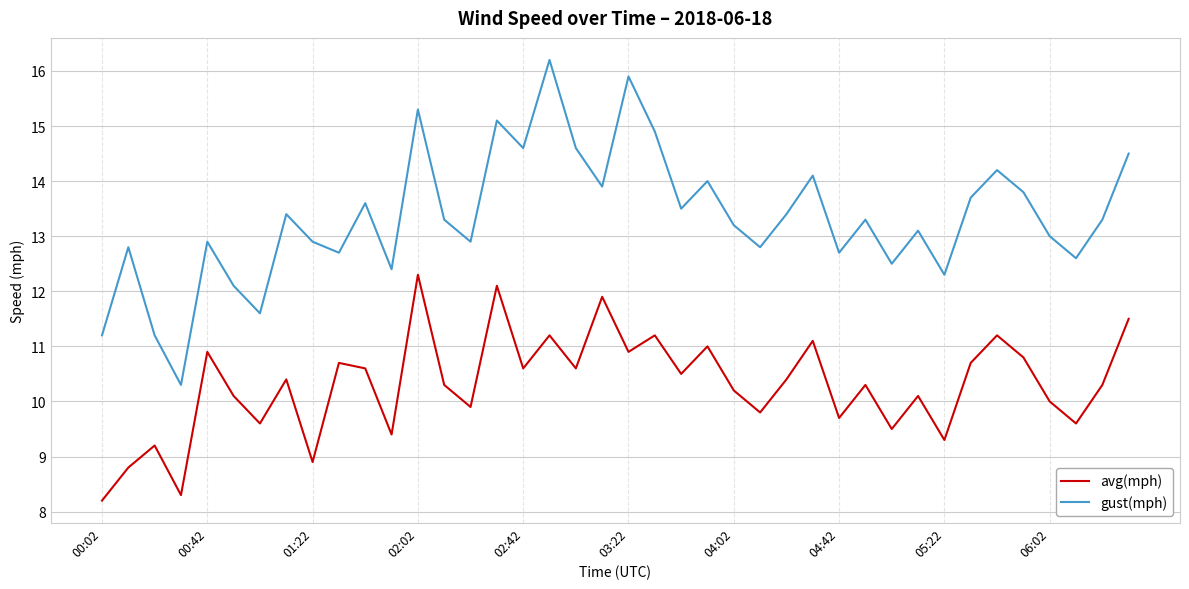

Which series has the largest total across all categories?

gust(mph)